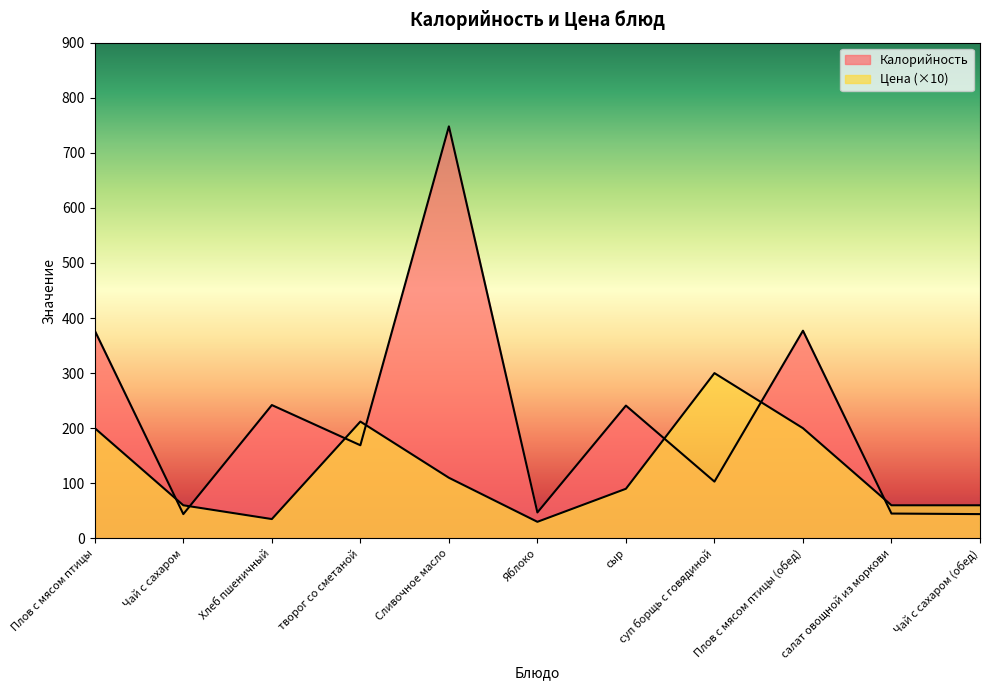

The value of Калорийность at творог со сметаной is 169. True or false?

True